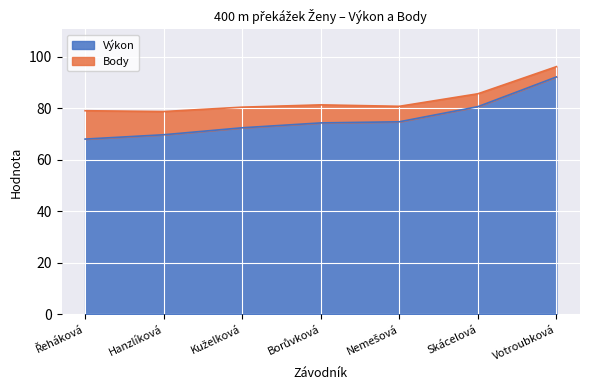

What is the smallest value displayed?

68.0